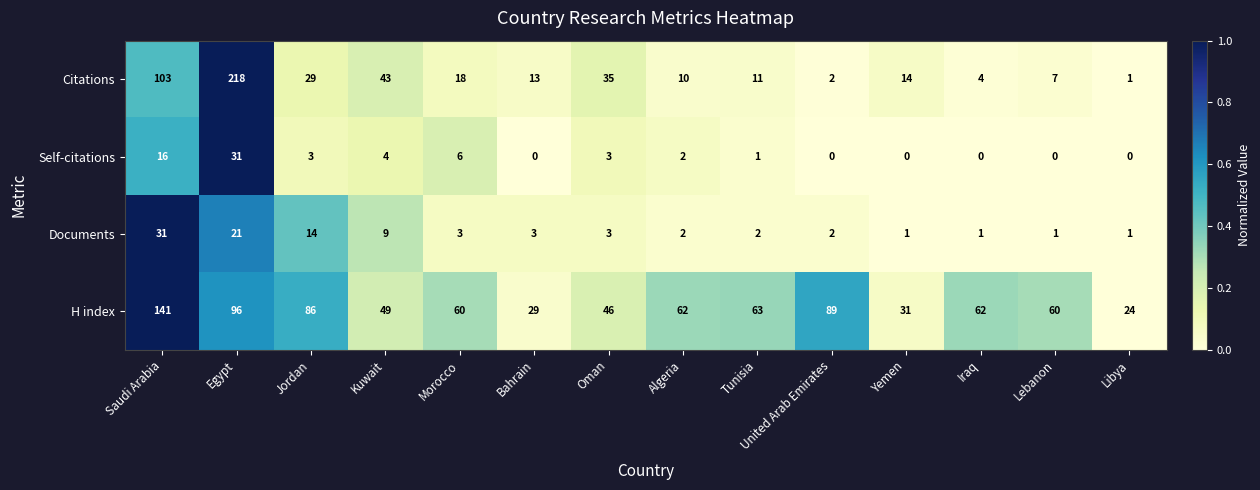

What is the maximum value shown in the chart?

218